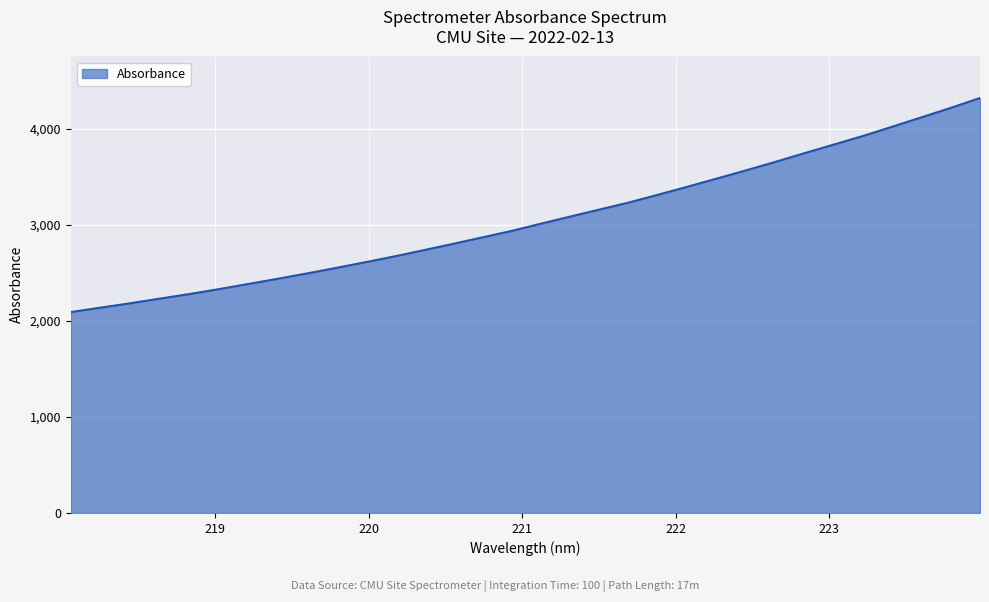

What is the minimum value shown in the chart?

2091.7